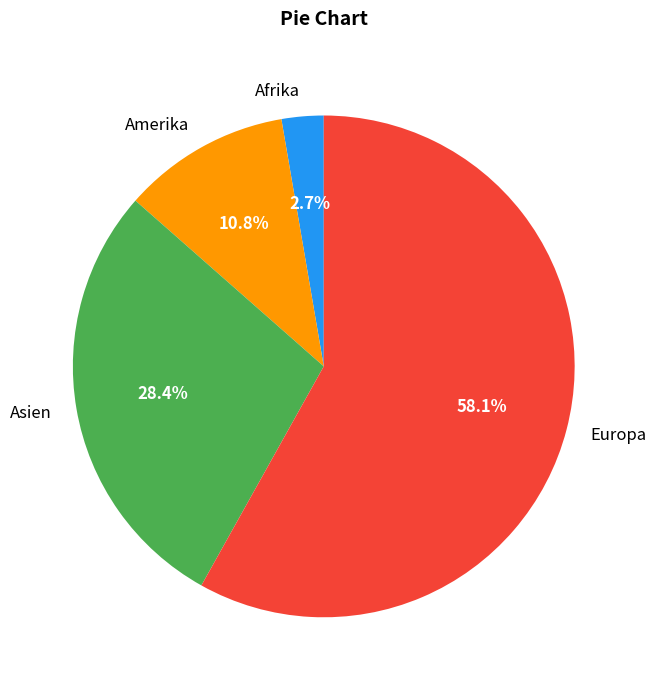

What is the largest slice in the pie chart?

Europa